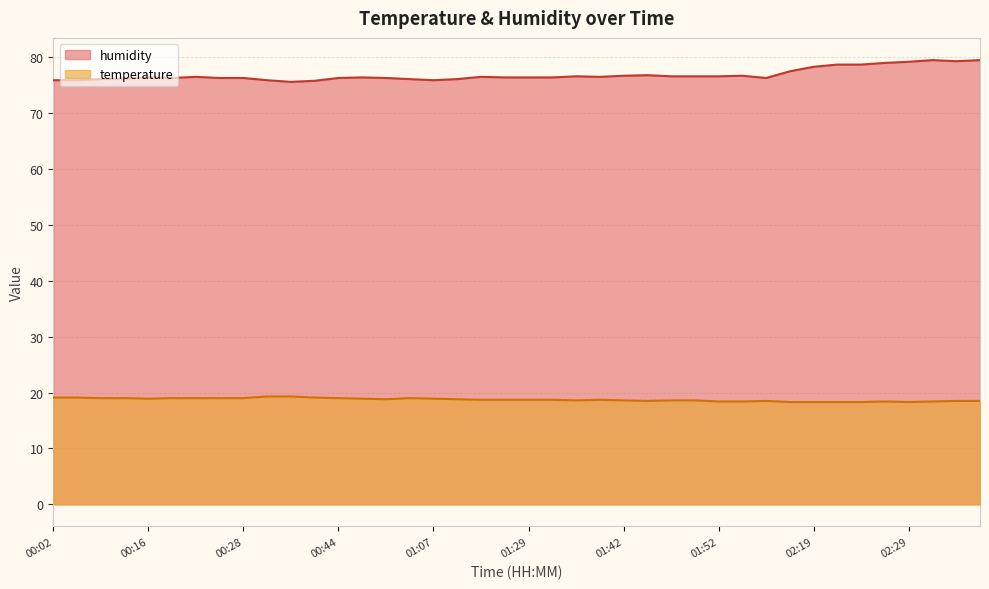

Which series has the largest range (max minus min)?

humidity